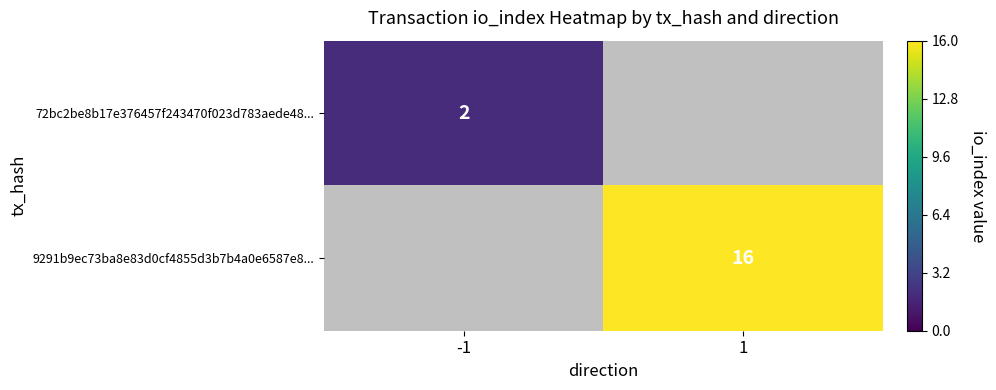

What is the greatest value displayed?

16.0